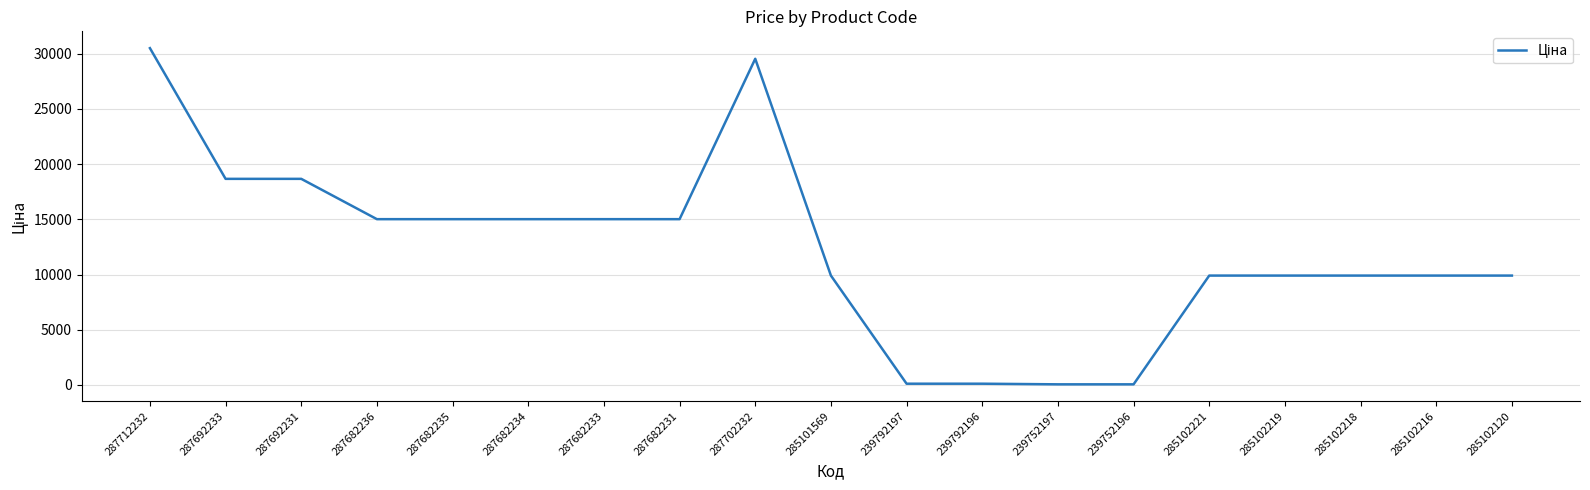

Does the chart have visible grid lines?

Yes